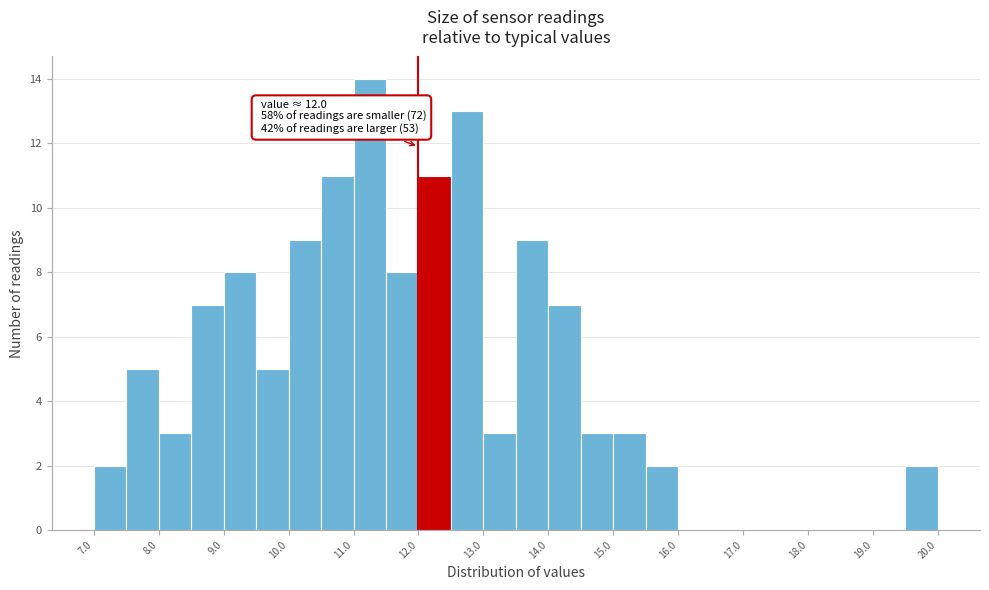

Which range on the x-axis has the tallest bar?

11.0 to 11.5